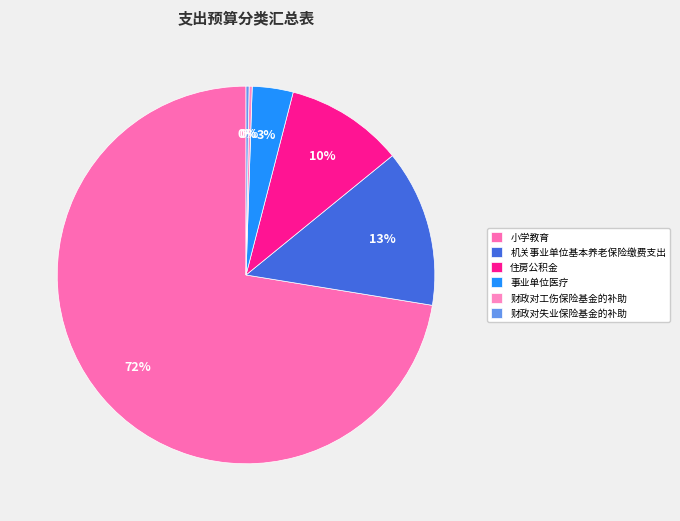

How many segments does this pie chart have?

6